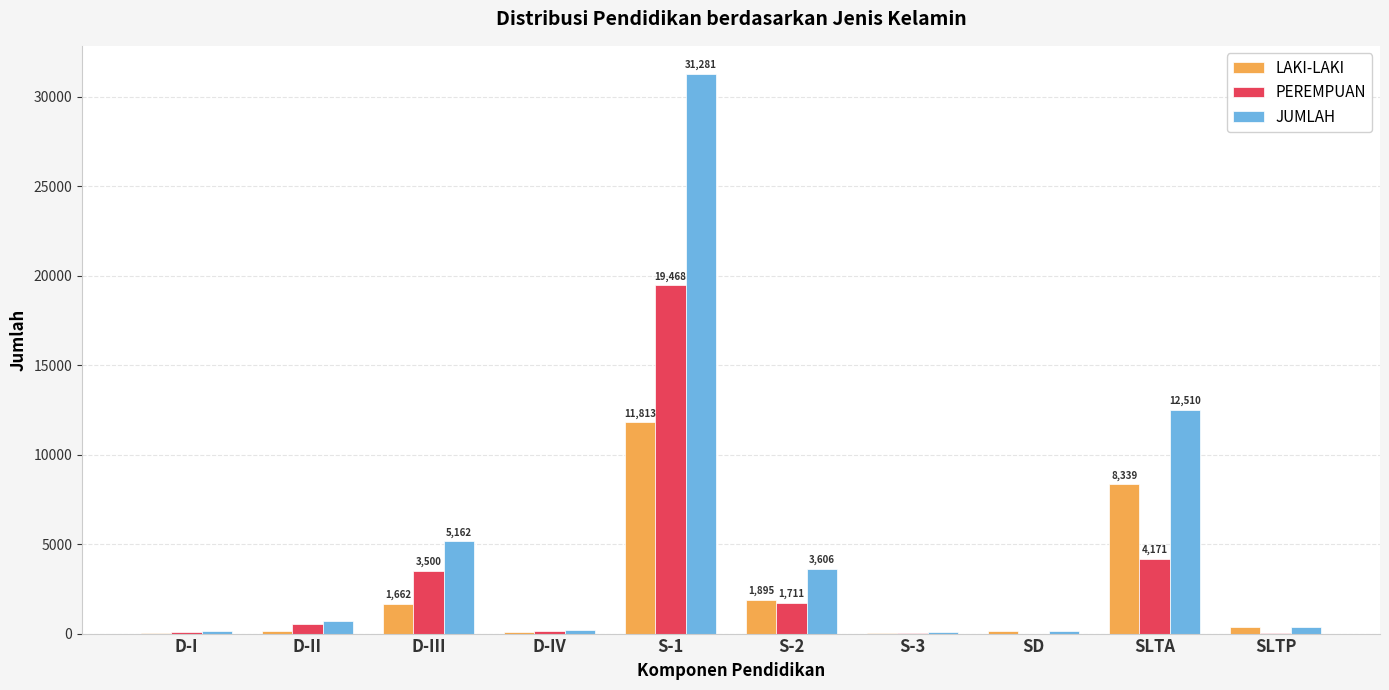

Is it true that PEREMPUAN equals 33346 at S-1?

False